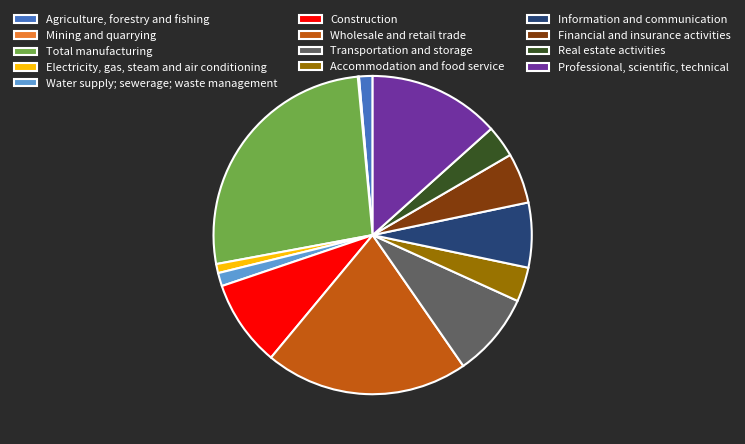

What is the ratio of the value at Accommodation and food service to the value at Electricity, gas, steam and air conditioning?

3.8